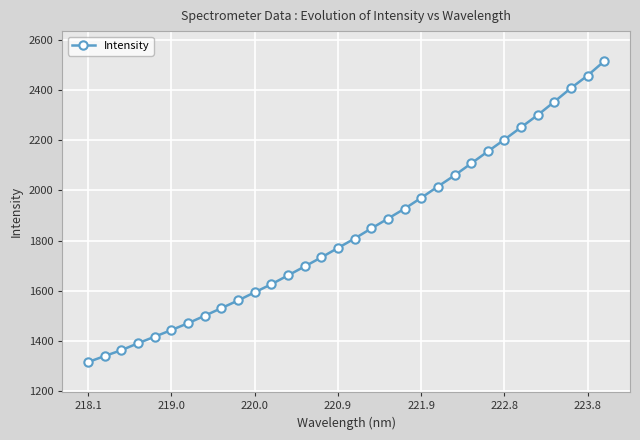

How many values are below 1807?

16